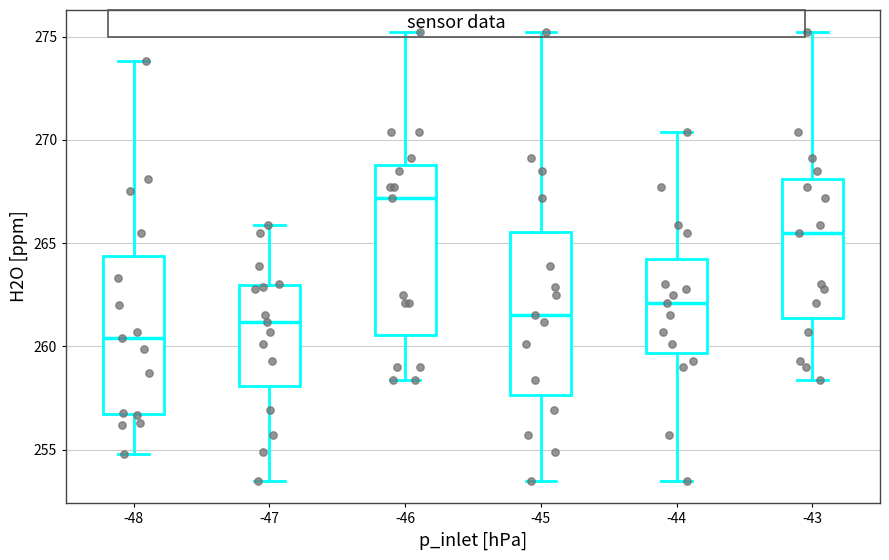

Reading left to right, read every box against the y-axis: the position of its median line, the range the box covers, and the ends of its whiskers. The values are not printed on the chart, so give them approximately, as read against the axis.

-48: median 260.5, box 257.0 to 264.5, whiskers 255.0 to 274.0
-47: median 261.0, box 258.0 to 263.0, whiskers 253.5 to 266.0
-46: median 267.0, box 260.5 to 269.0, whiskers 258.5 to 275.0
-45: median 261.5, box 257.5 to 265.5, whiskers 253.5 to 275.0
-44: median 262.0, box 259.5 to 264.5, whiskers 253.5 to 270.5
-43: median 265.5, box 261.5 to 268.0, whiskers 258.5 to 275.0